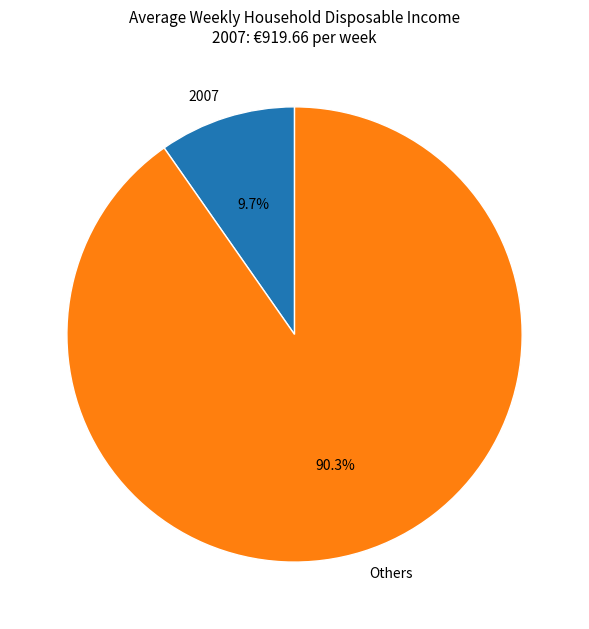

Approximately how many times larger is the value at Others compared to 2007?

9.3